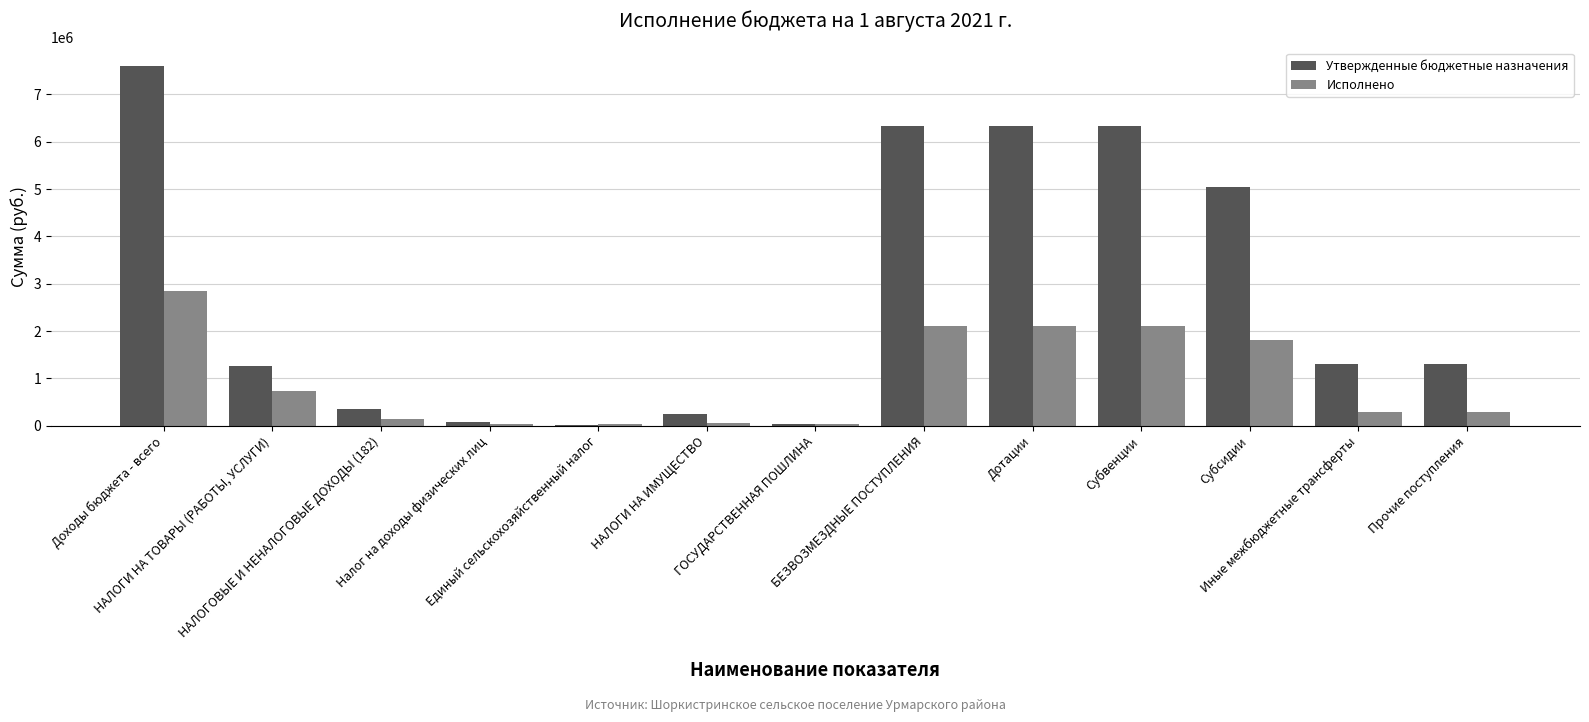

What is the maximum value shown in the chart?

7606062.0